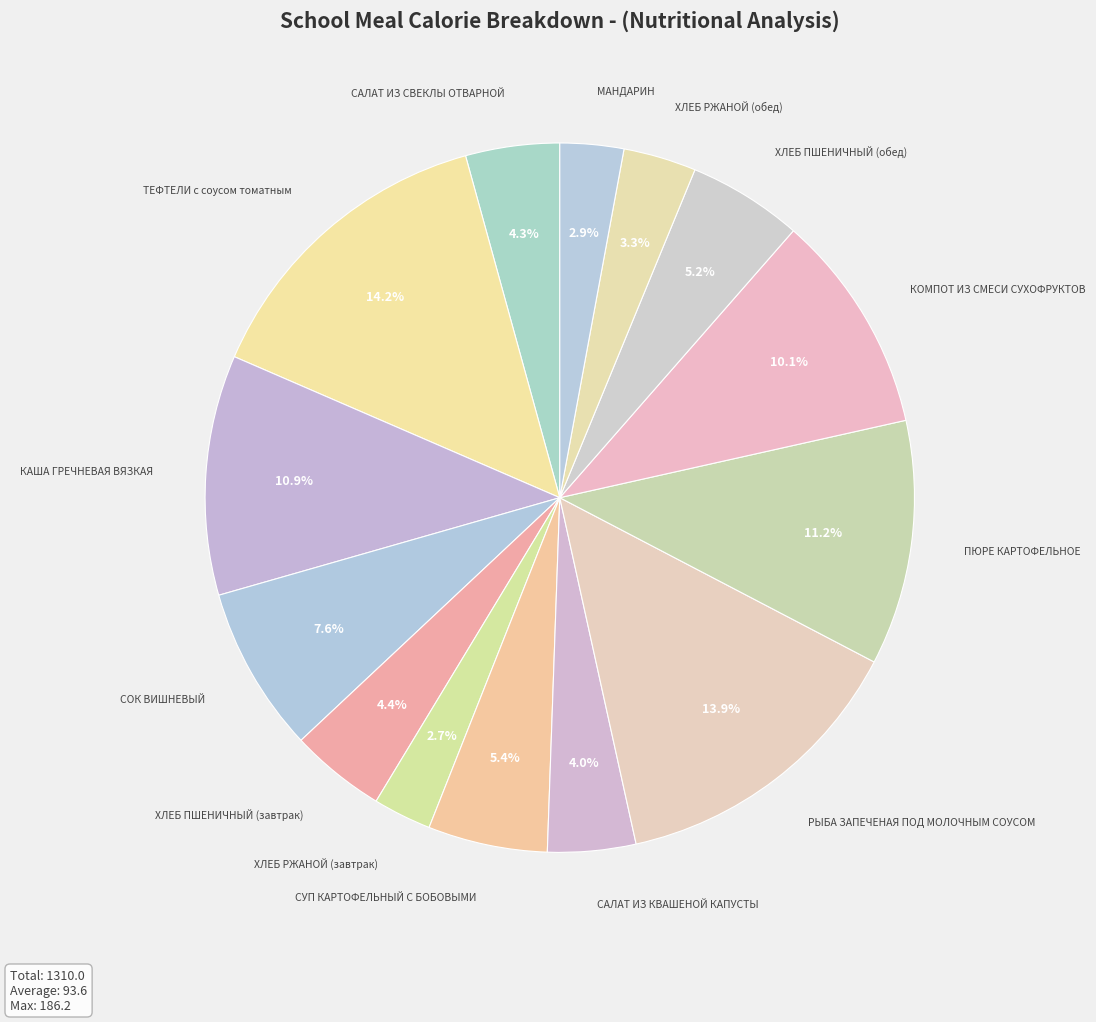

Is there a majority slice in this chart?

No